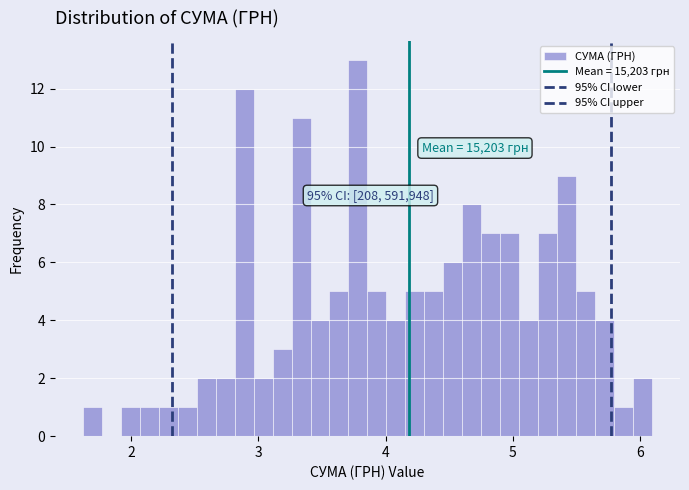

Read against the x-axis, roughly where is the centre of the tallest bar?

3.8